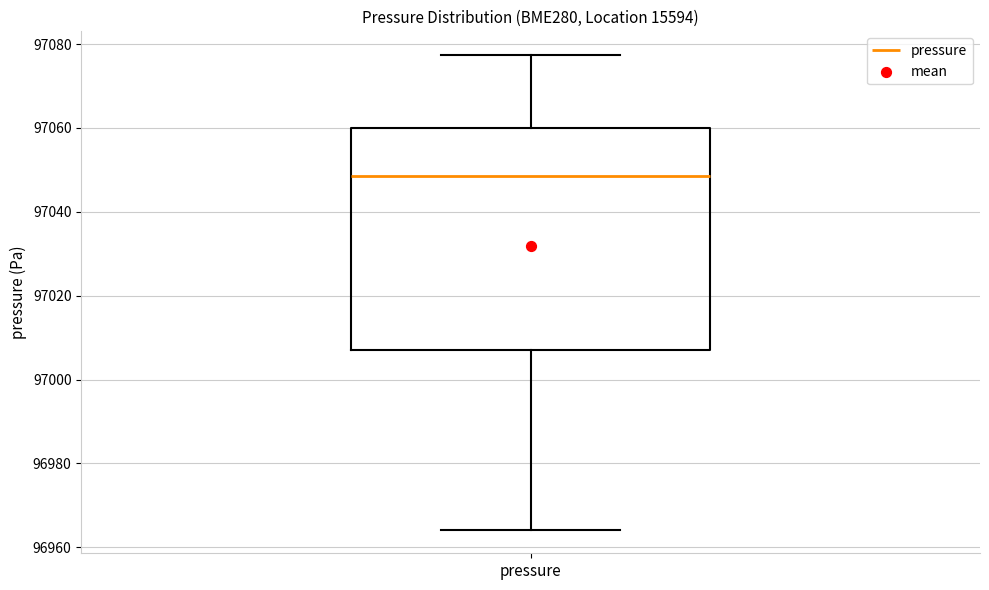

Transcribe this box plot: give where the median line is, the range the box spans, and where the two whiskers end, as read against the y-axis. The values are not printed on the chart, so give them approximately, as read against the axis.

median 97048, box 97008 to 97060, whiskers 96964 to 97078